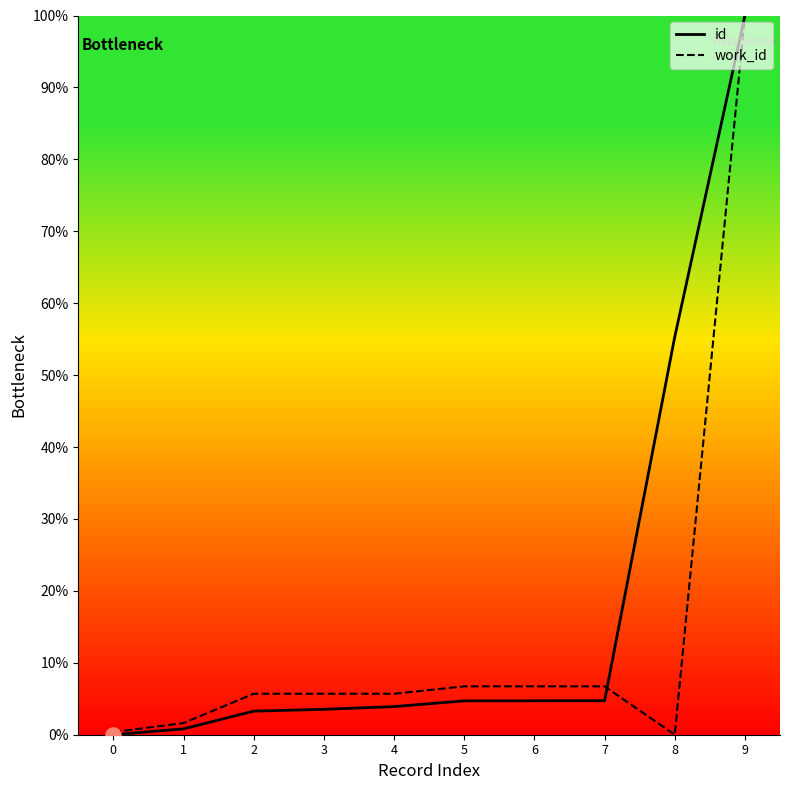

What is the difference between the highest and lowest values at 2?

2.4